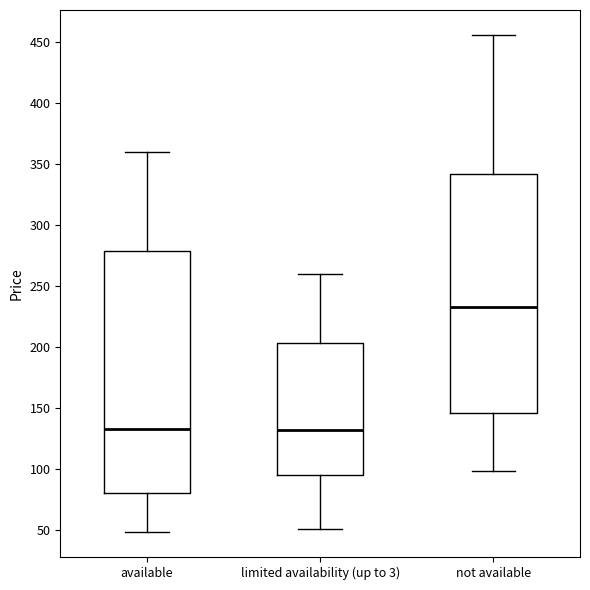

Reading left to right, transcribe this box plot: for each box, give where its median line is, the range the box spans, and where its two whiskers end, as read against the y-axis. The values are not printed on the chart, so give them approximately, as read against the axis.

available: median 135, box 80 to 280, whiskers 50 to 360
limited availability (up to 3): median 130, box 95 to 205, whiskers 50 to 260
not available: median 235, box 145 to 340, whiskers 100 to 455